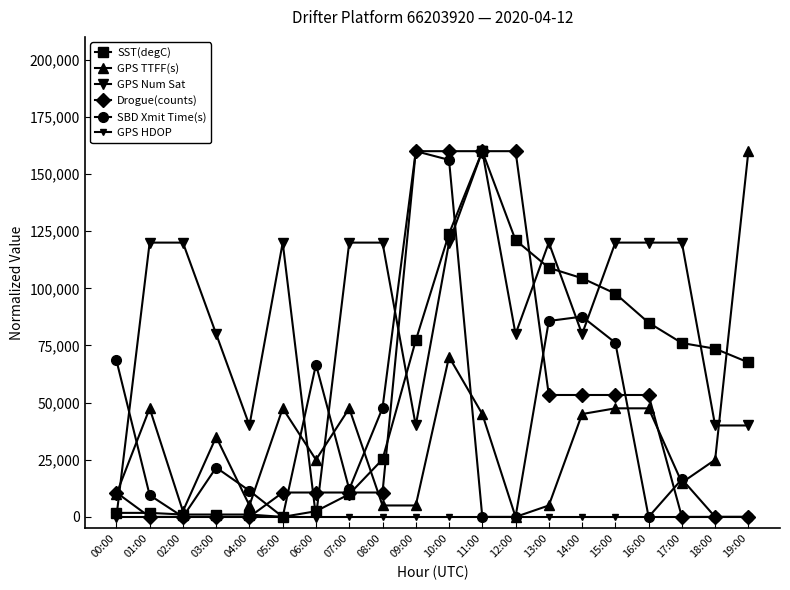

True or false: SST(degC) has more than 0 points higher than both neighbors.

True